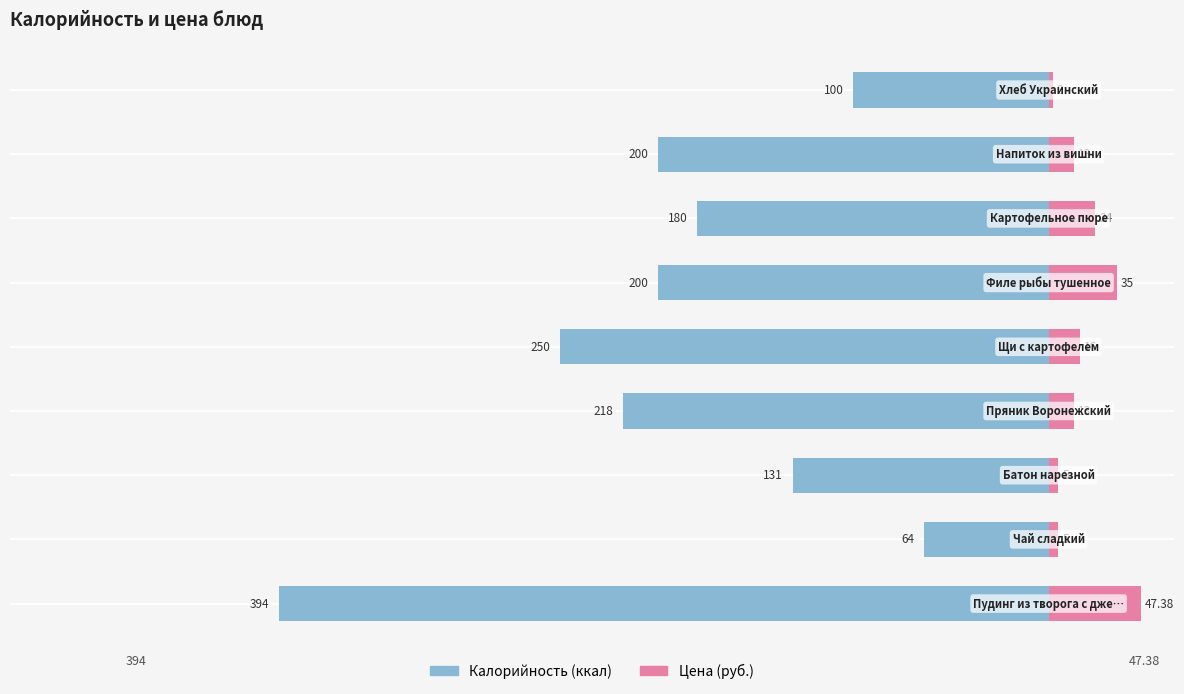

What is the difference between the Цена values at 0 and 2?

42.4